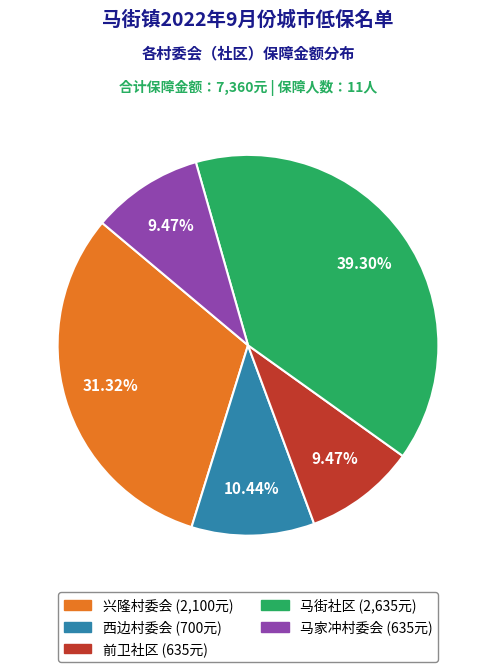

Is there any slice that represents more than half of the pie?

No